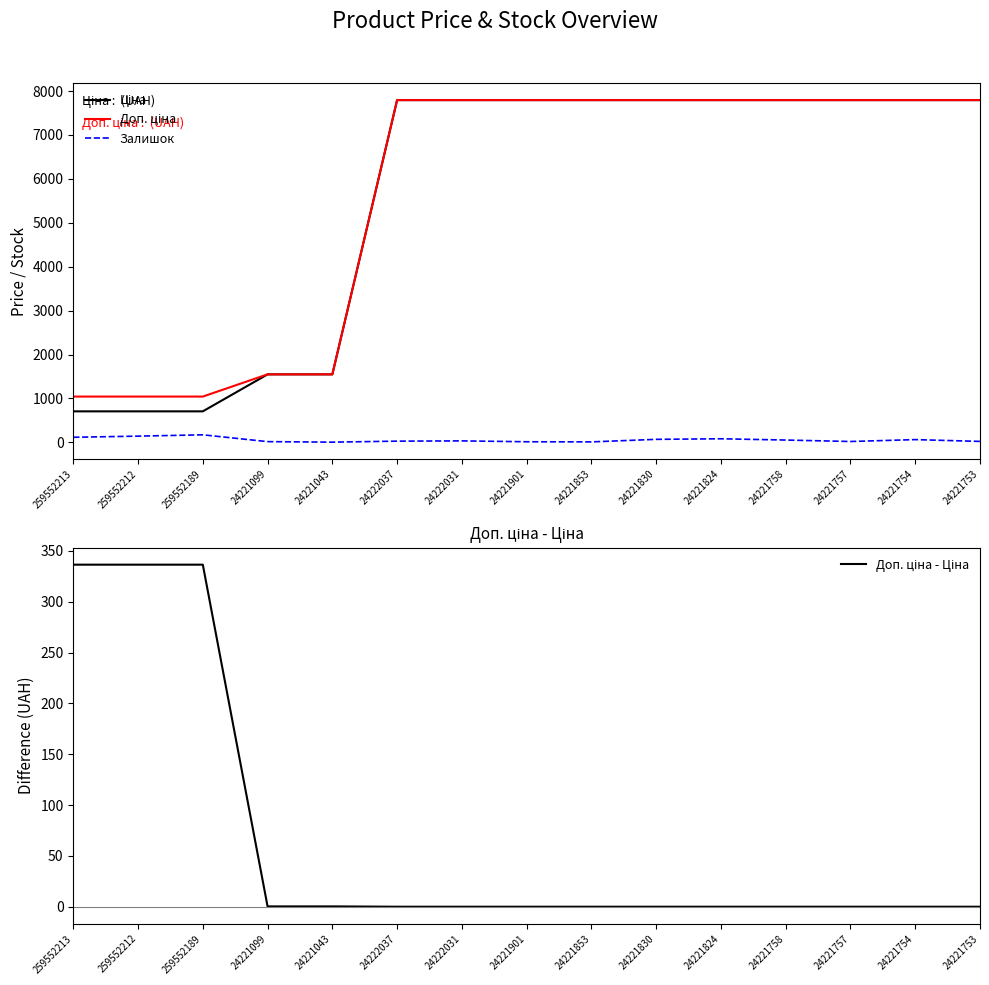

What is the label of the 15th point from the left?

24221753